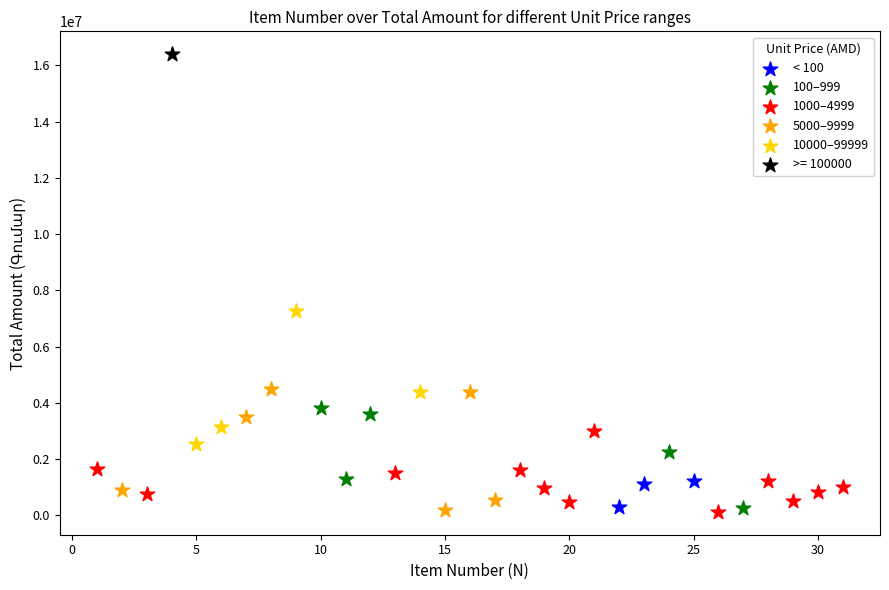

What are all the series names shown in the legend?

< 100, 100–999, 1000–4999, 5000–9999, 10000–99999, >= 100000